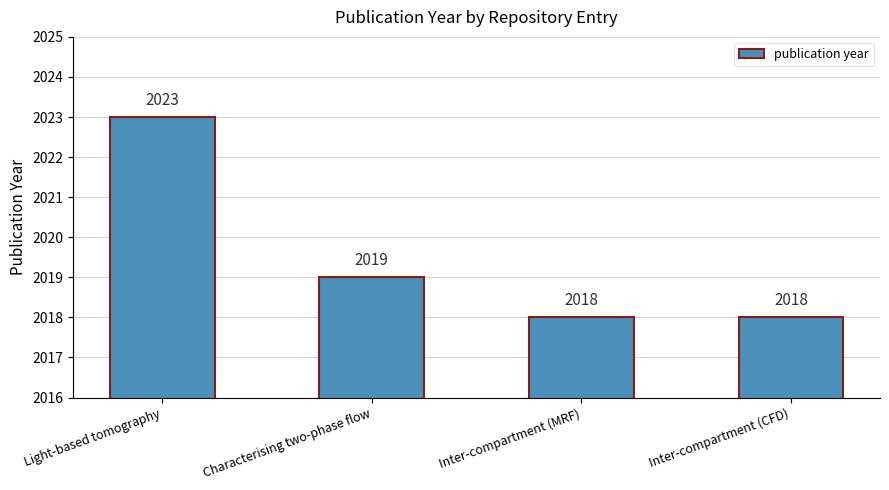

Count the number of categories in the chart.

4